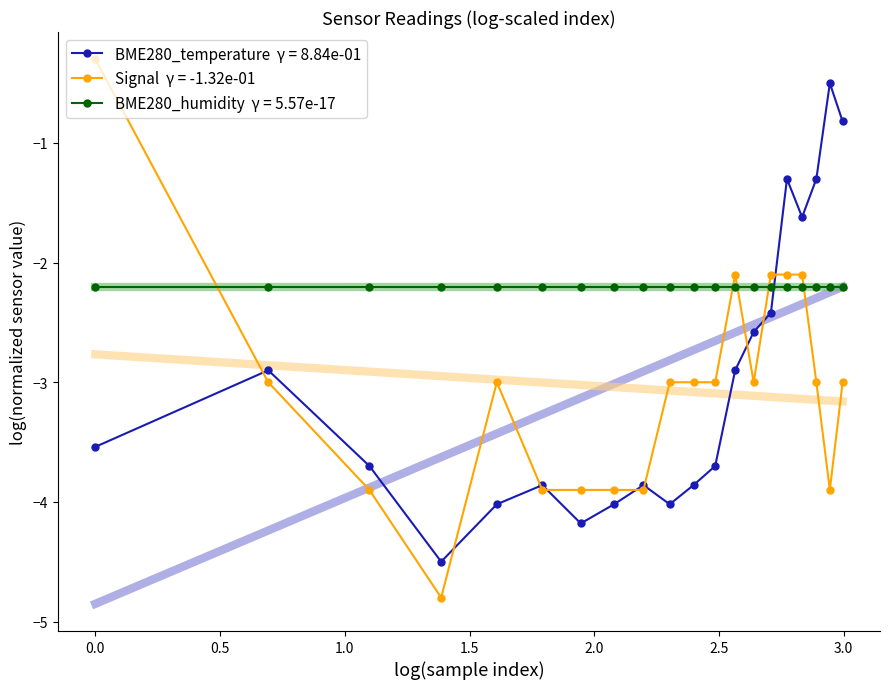

True or false: BME280_temperature has more than 2 points higher than both neighbors.

True